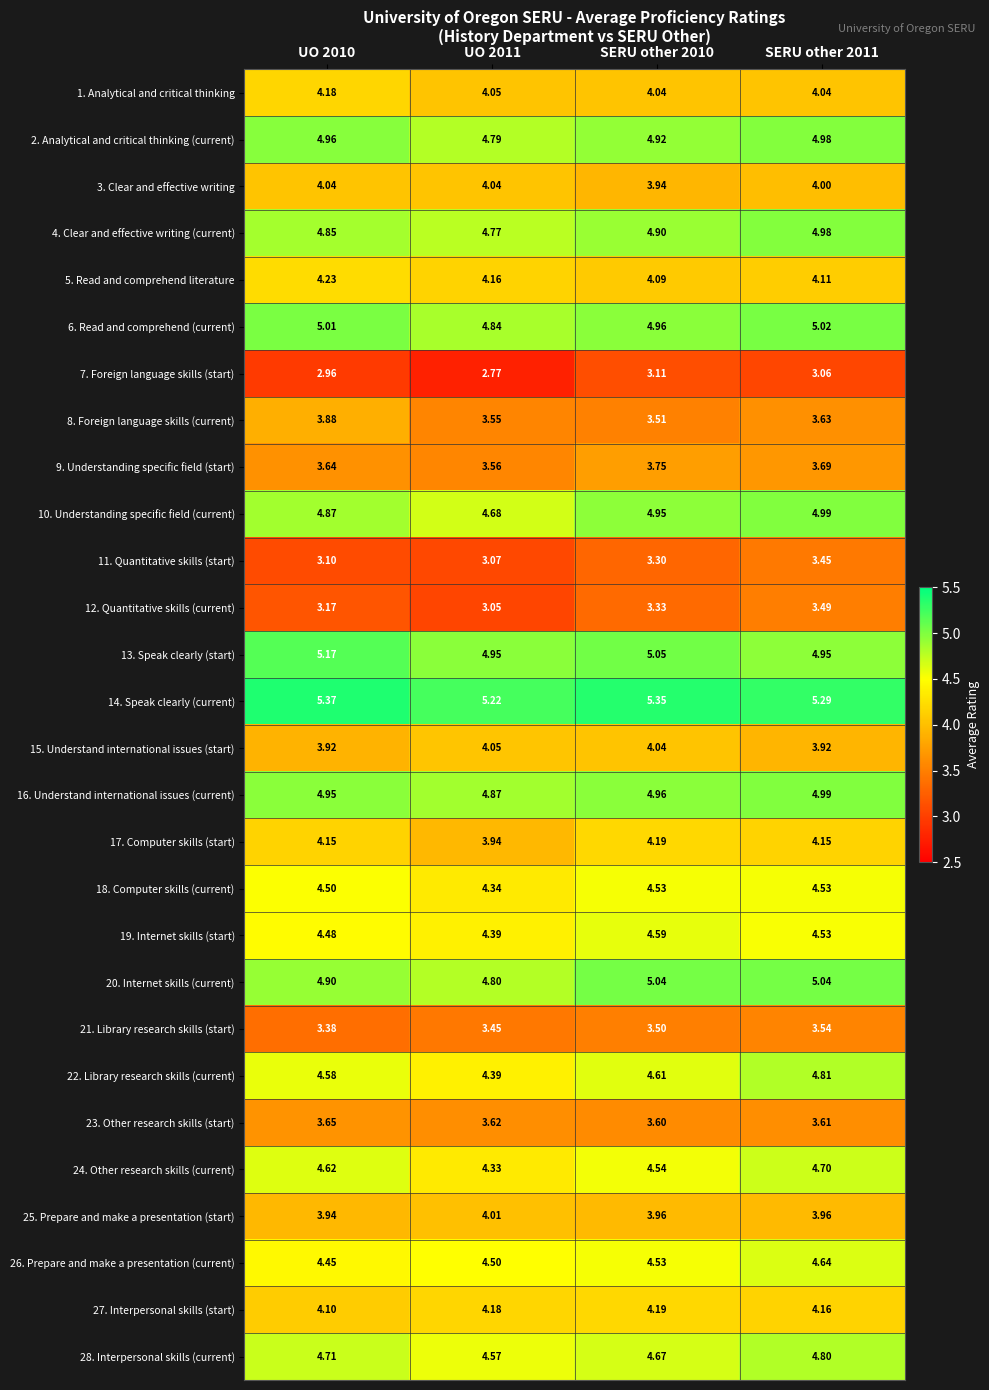

Reading right to left, what are all the values shown in this chart?

1. Analytical and critical thinking: SERU other 2011=4.0	SERU other 2010=4.0	UO 2011=4.0	UO 2010=4.2
2. Analytical and critical thinking (current): SERU other 2011=5.0	SERU other 2010=4.9	UO 2011=4.8	UO 2010=5.0
3. Clear and effective writing: SERU other 2011=4.0	SERU other 2010=3.9	UO 2011=4.0	UO 2010=4.0
4. Clear and effective writing (current): SERU other 2011=5.0	SERU other 2010=4.9	UO 2011=4.8	UO 2010=4.8
5. Read and comprehend literature: SERU other 2011=4.1	SERU other 2010=4.1	UO 2011=4.2	UO 2010=4.2
6. Read and comprehend (current): SERU other 2011=5.0	SERU other 2010=5.0	UO 2011=4.8	UO 2010=5.0
7. Foreign language skills (start): SERU other 2011=3.1	SERU other 2010=3.1	UO 2011=2.8	UO 2010=3.0
8. Foreign language skills (current): SERU other 2011=3.6	SERU other 2010=3.5	UO 2011=3.5	UO 2010=3.9
9. Understanding specific field (start): SERU other 2011=3.7	SERU other 2010=3.8	UO 2011=3.6	UO 2010=3.6
10. Understanding specific field (current): SERU other 2011=5.0	SERU other 2010=5.0	UO 2011=4.7	UO 2010=4.9
11. Quantitative skills (start): SERU other 2011=3.5	SERU other 2010=3.3	UO 2011=3.1	UO 2010=3.1
12. Quantitative skills (current): SERU other 2011=3.5	SERU other 2010=3.3	UO 2011=3.0	UO 2010=3.2
13. Speak clearly (start): SERU other 2011=5.0	SERU other 2010=5.0	UO 2011=5.0	UO 2010=5.2
14. Speak clearly (current): SERU other 2011=5.3	SERU other 2010=5.3	UO 2011=5.2	UO 2010=5.4
15. Understand international issues (start): SERU other 2011=3.9	SERU other 2010=4.0	UO 2011=4.0	UO 2010=3.9
16. Understand international issues (current): SERU other 2011=5.0	SERU other 2010=5.0	UO 2011=4.9	UO 2010=5.0
17. Computer skills (start): SERU other 2011=4.2	SERU other 2010=4.2	UO 2011=3.9	UO 2010=4.2
18. Computer skills (current): SERU other 2011=4.5	SERU other 2010=4.5	UO 2011=4.3	UO 2010=4.5
19. Internet skills (start): SERU other 2011=4.5	SERU other 2010=4.6	UO 2011=4.4	UO 2010=4.5
20. Internet skills (current): SERU other 2011=5.0	SERU other 2010=5.0	UO 2011=4.8	UO 2010=4.9
21. Library research skills (start): SERU other 2011=3.5	SERU other 2010=3.5	UO 2011=3.5	UO 2010=3.4
22. Library research skills (current): SERU other 2011=4.8	SERU other 2010=4.6	UO 2011=4.4	UO 2010=4.6
23. Other research skills (start): SERU other 2011=3.6	SERU other 2010=3.6	UO 2011=3.6	UO 2010=3.6
24. Other research skills (current): SERU other 2011=4.7	SERU other 2010=4.5	UO 2011=4.3	UO 2010=4.6
25. Prepare and make a presentation (start): SERU other 2011=4.0	SERU other 2010=4.0	UO 2011=4.0	UO 2010=3.9
26. Prepare and make a presentation (current): SERU other 2011=4.6	SERU other 2010=4.5	UO 2011=4.5	UO 2010=4.5
27. Interpersonal skills (start): SERU other 2011=4.2	SERU other 2010=4.2	UO 2011=4.2	UO 2010=4.1
28. Interpersonal skills (current): SERU other 2011=4.8	SERU other 2010=4.7	UO 2011=4.6	UO 2010=4.7